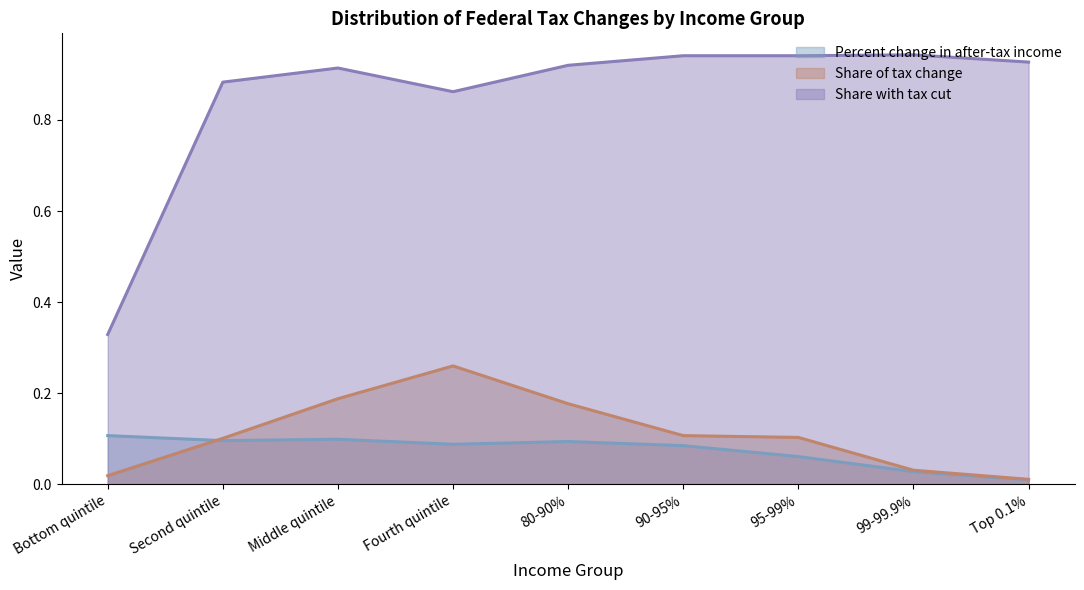

The Percent change in after-tax income series shows 0.1 at Bottom quintile. True or false?

True